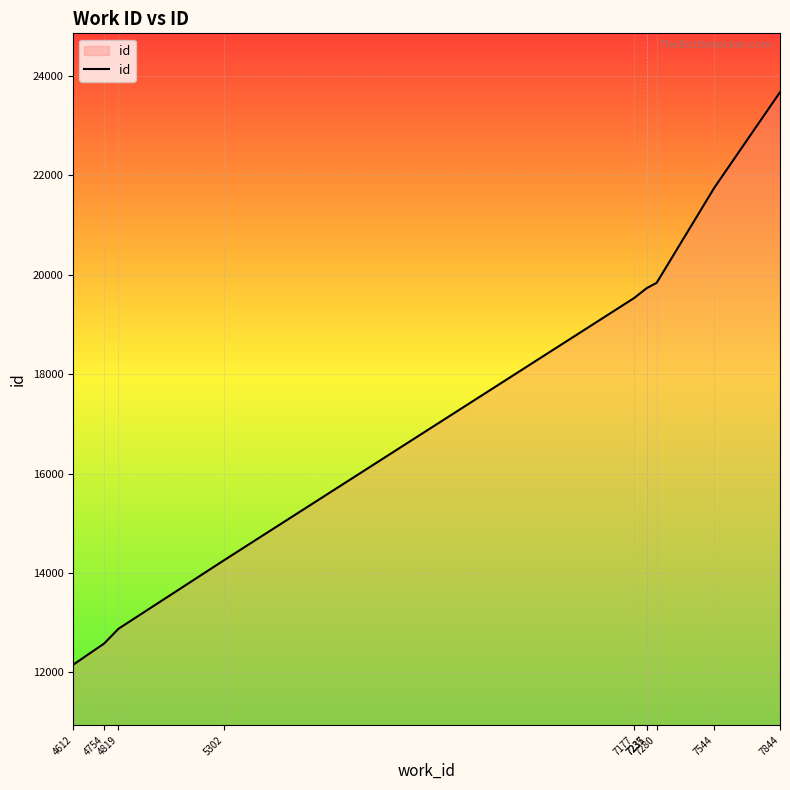

True or false: the data has more than 1 interior local peaks.

False